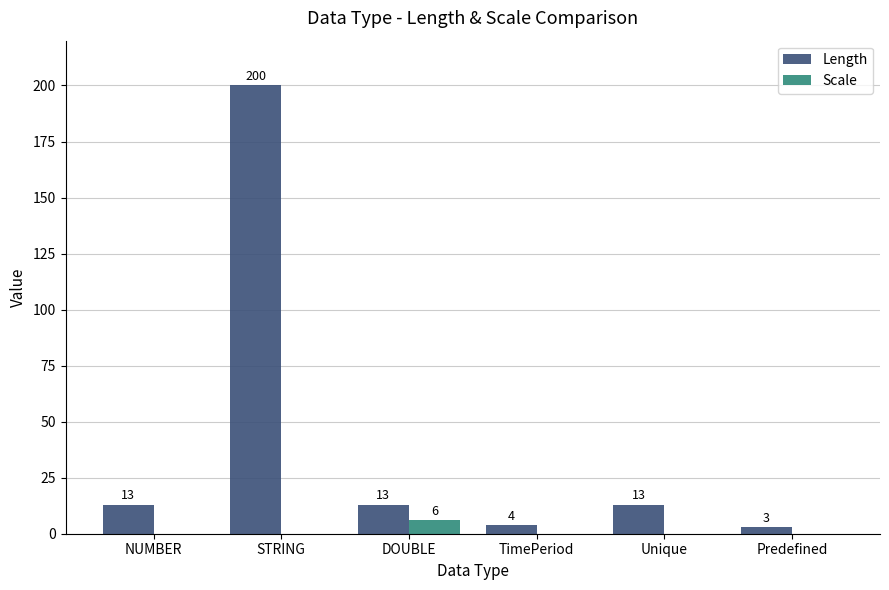

Is the value of Scale at NUMBER greater than the value of Length at Unique?

No